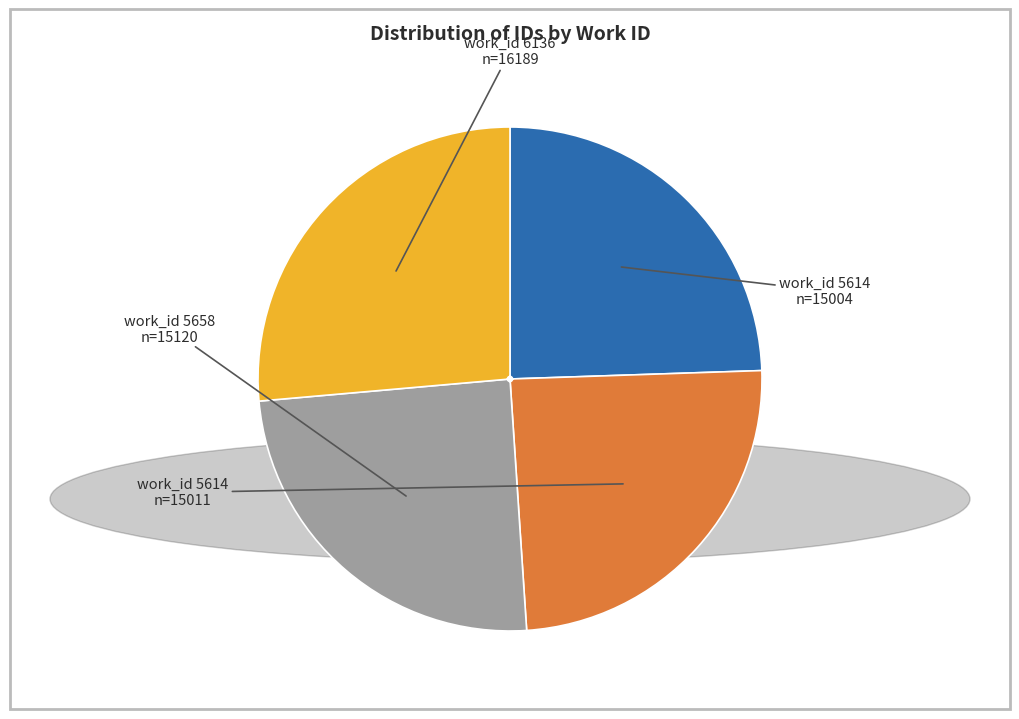

Does any single category account for the majority?

No